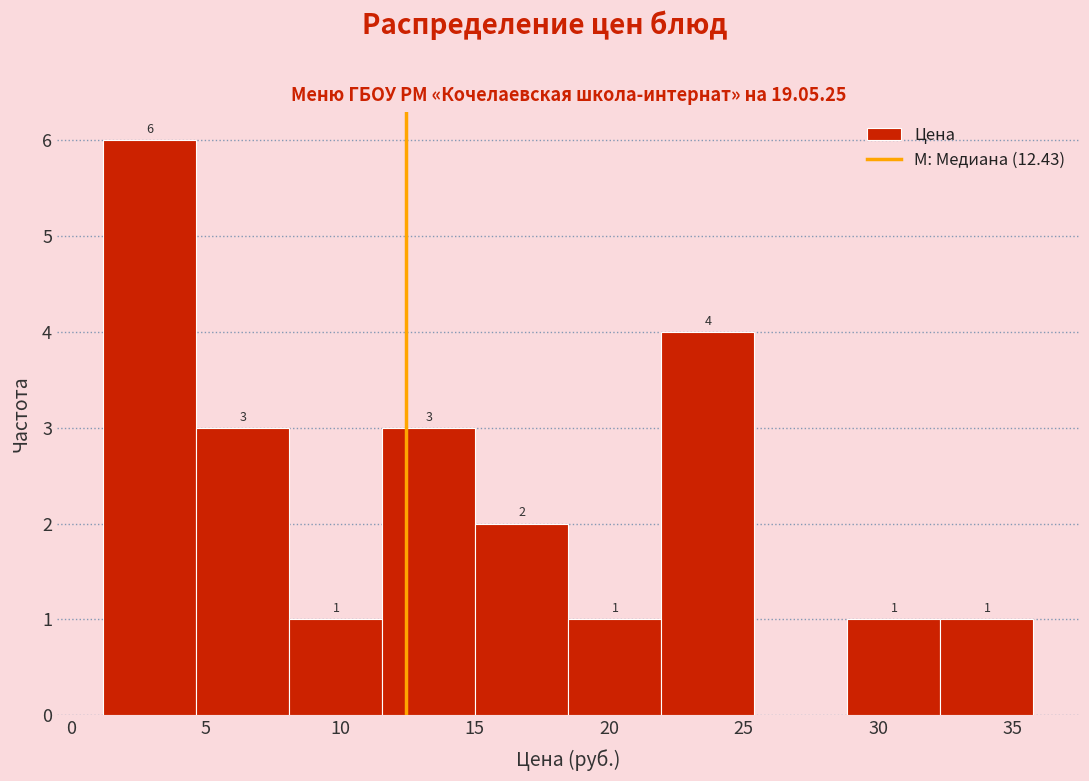

Which range on the x-axis has the tallest bar?

1.0 to 4.5